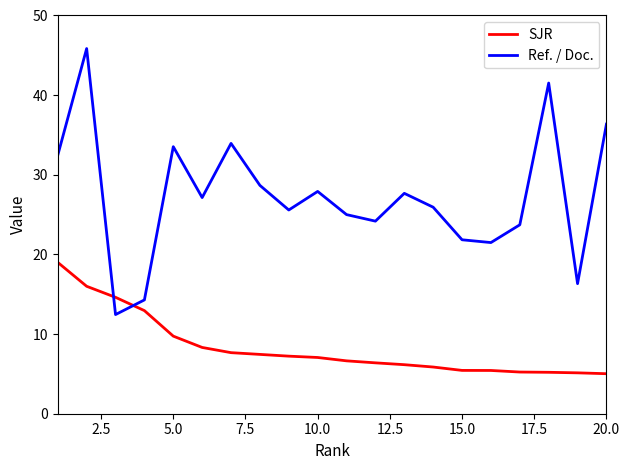

What is the greatest value displayed?

45.9